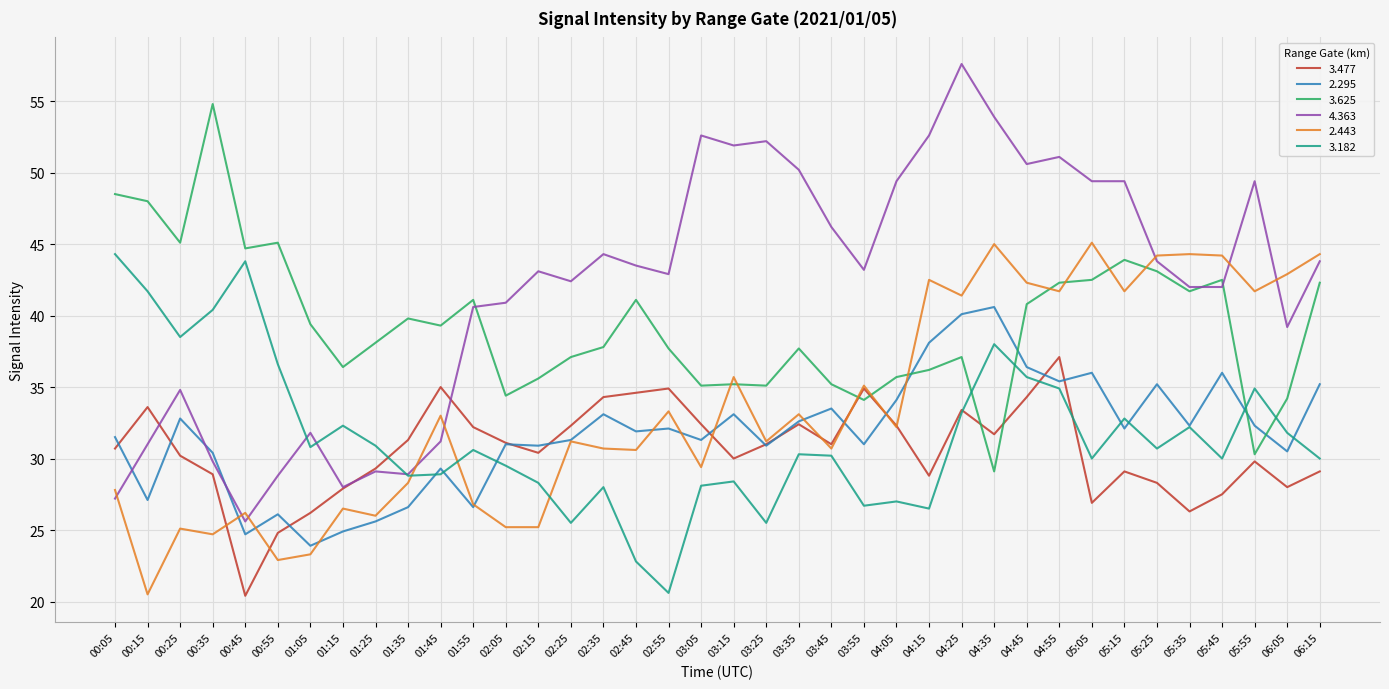

Which category has the lowest value in the 3.182 series?

02:55